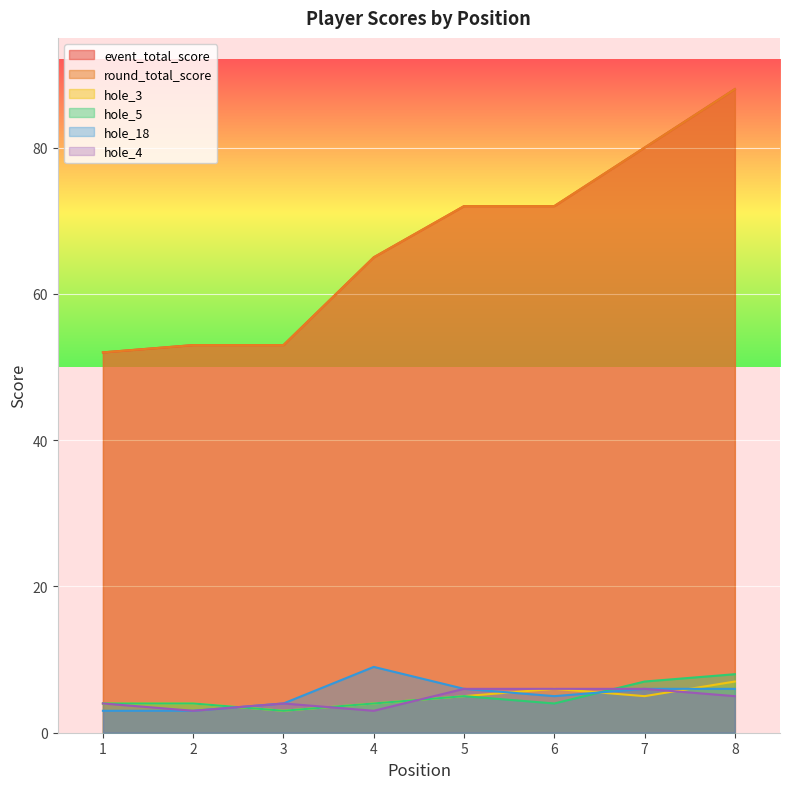

True or false: hole_5 has a value of 4 at 6.

True